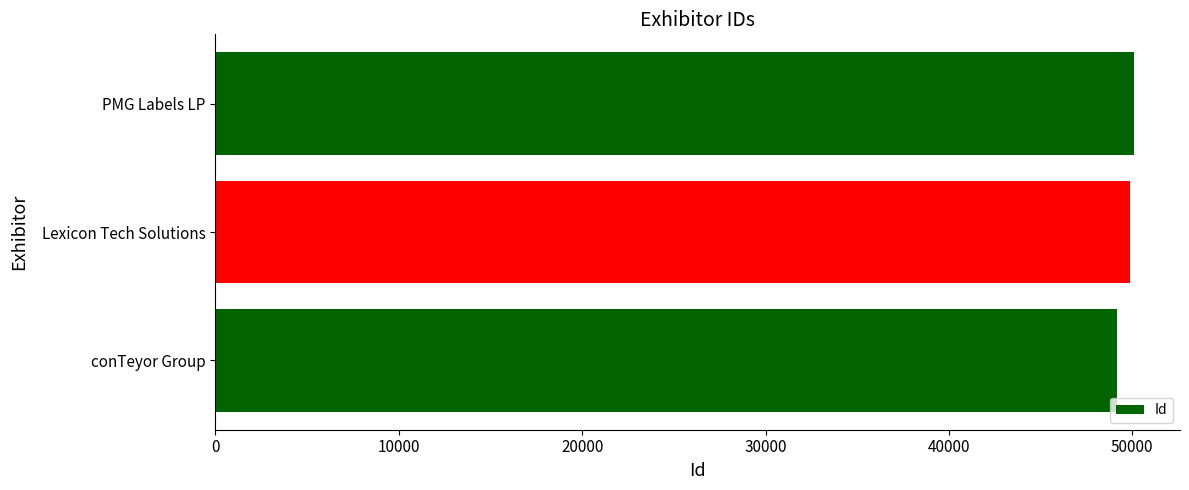

What is the sum of all values?

149109